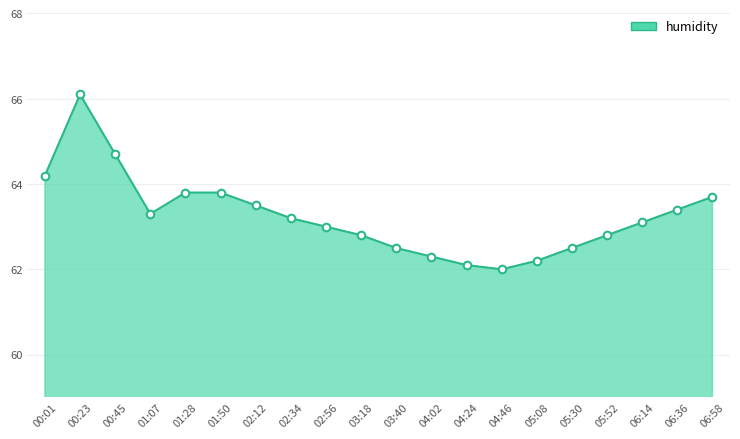

Which has a higher value, 03:40 or 01:28?

01:28